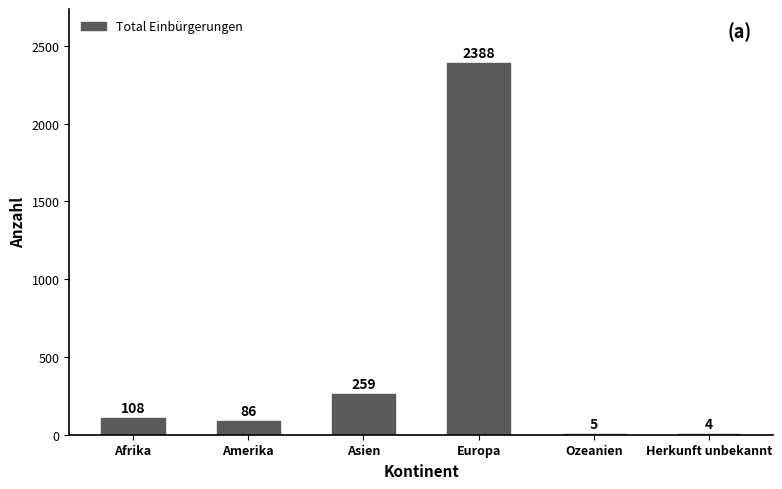

What is the sum of all values?

2850